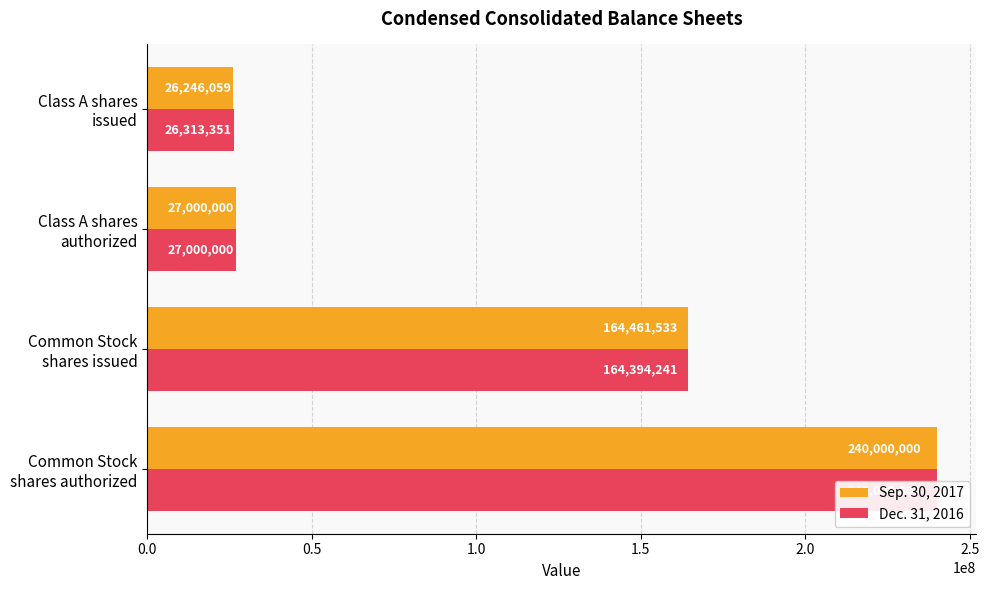

Which series changed the most between Common Stock shares authorized and Class A shares issued?

Sep. 30, 2017